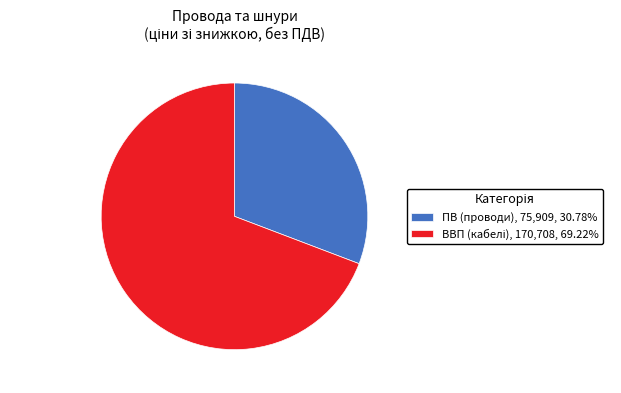

Is there a majority slice in this chart?

Yes